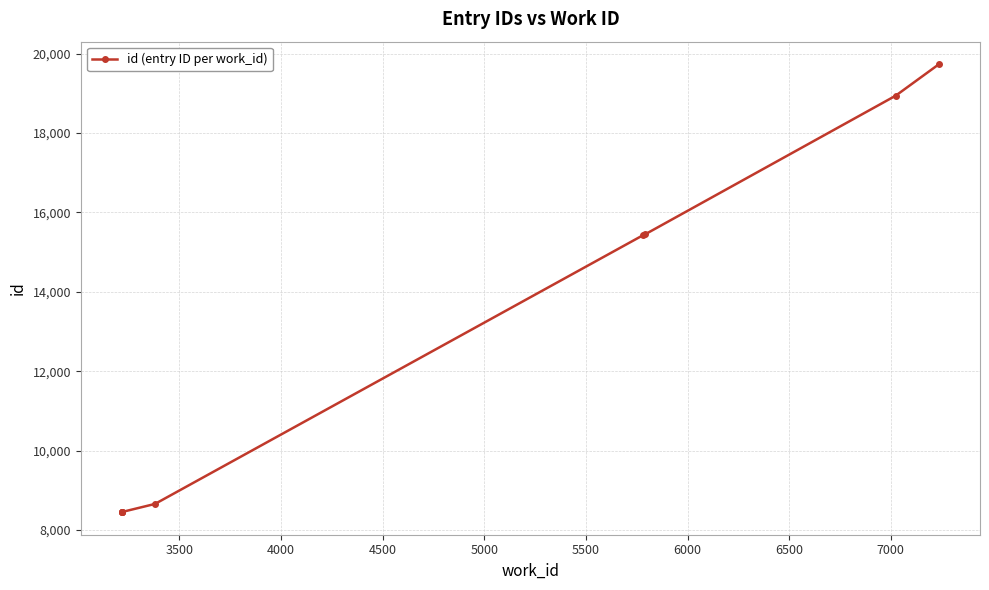

Which has a higher value, 6500 or 4000?

6500